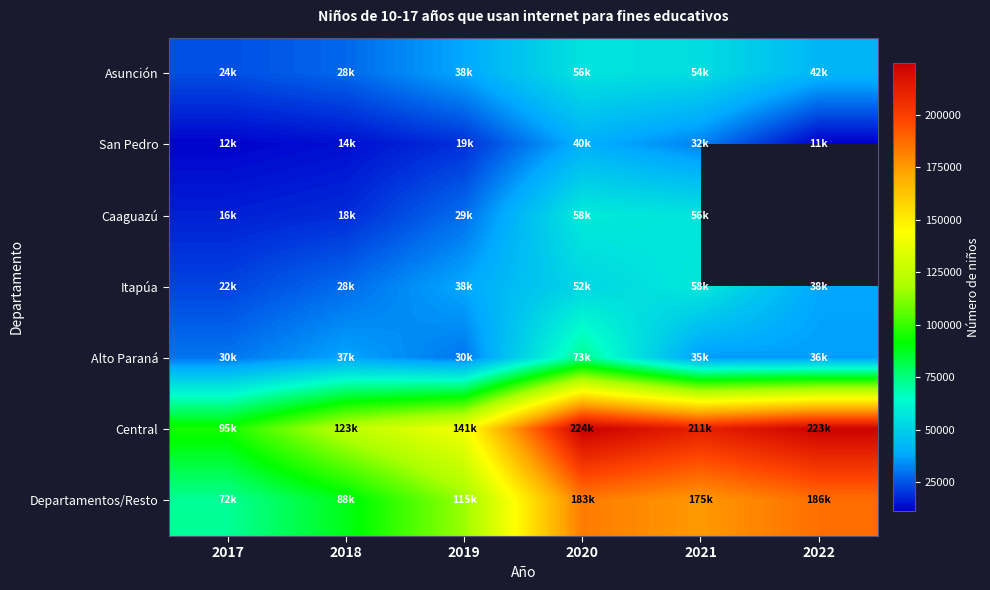

What is the difference between the second highest and second lowest values in the Alto Paraná series?

7579.0